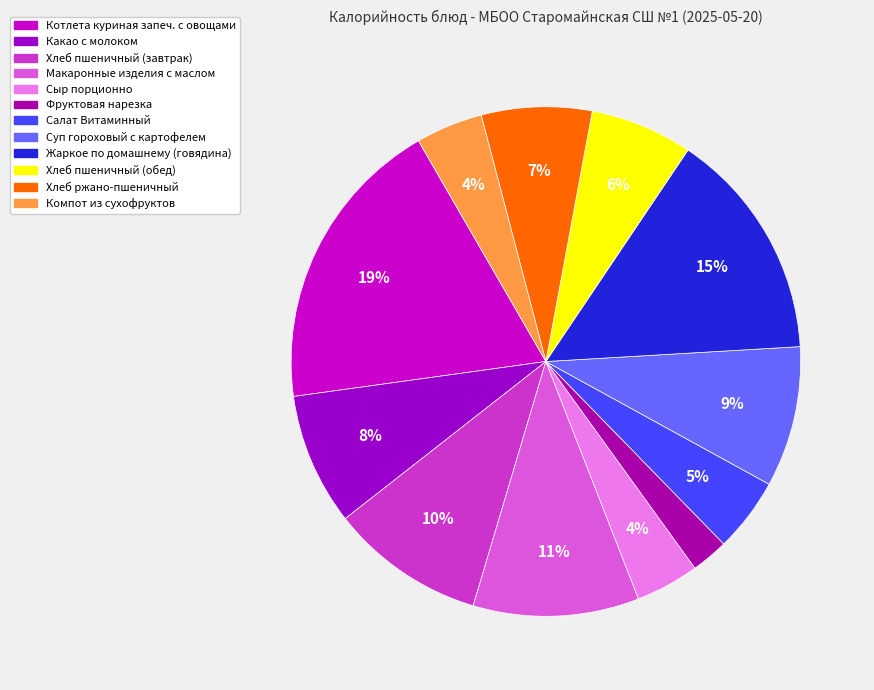

To the nearest percent, what is the average slice percentage?

8%